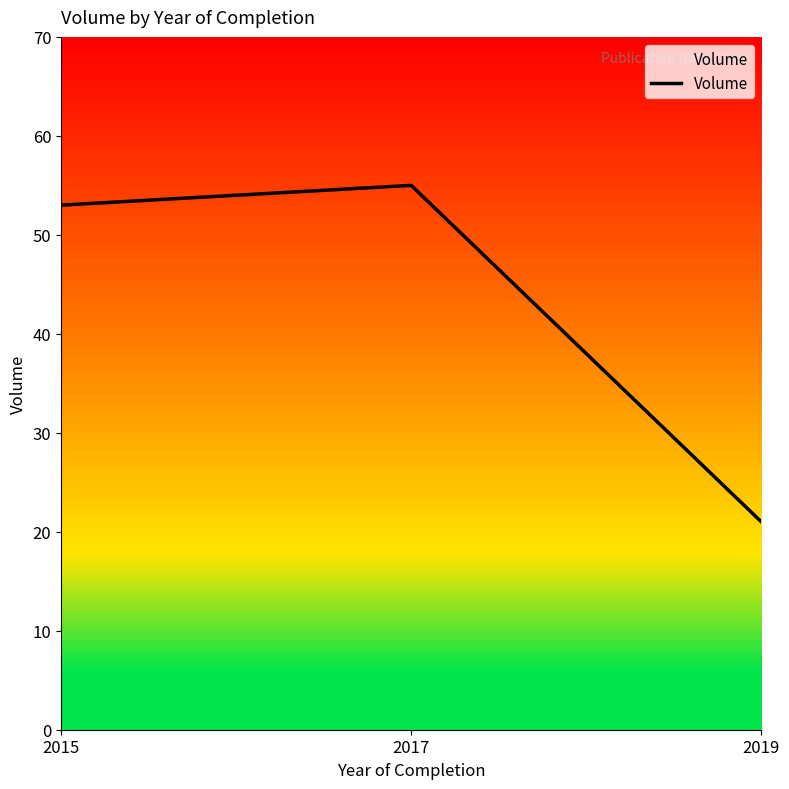

How many lines are shown in the chart?

1